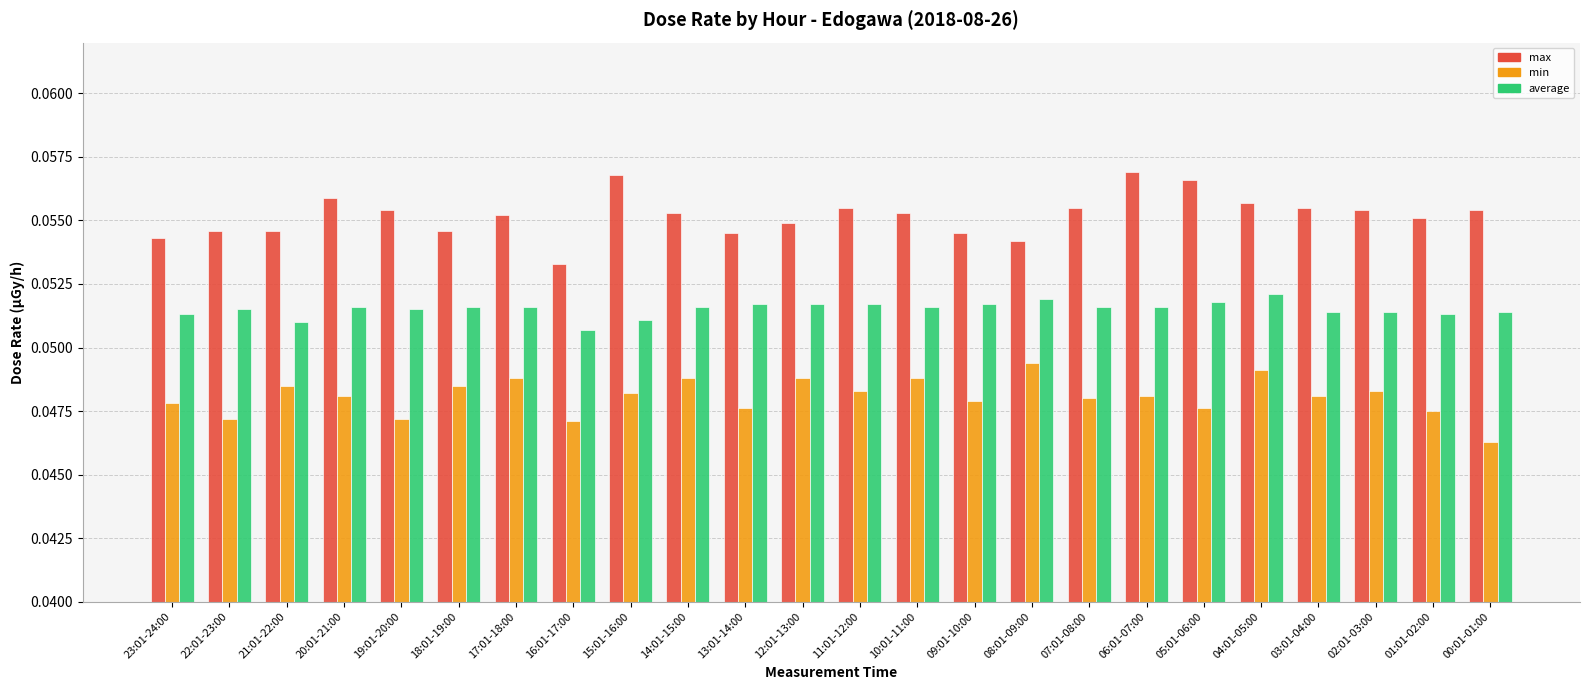

List the series in order of their overall mean, lowest first.

min, average, max